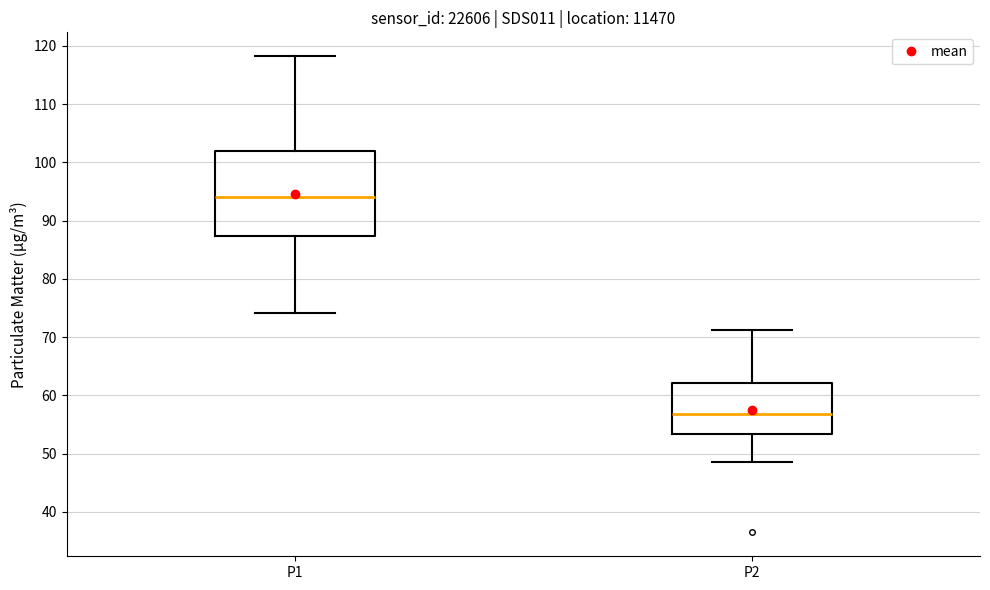

Reading left to right, read every box against the y-axis: the position of its median line, the range the box covers, and the ends of its whiskers. The values are not printed on the chart, so give them approximately, as read against the axis.

P1: median 94, box 87 to 102, whiskers 74 to 118
P2: median 57, box 53 to 62, whiskers 49 to 71